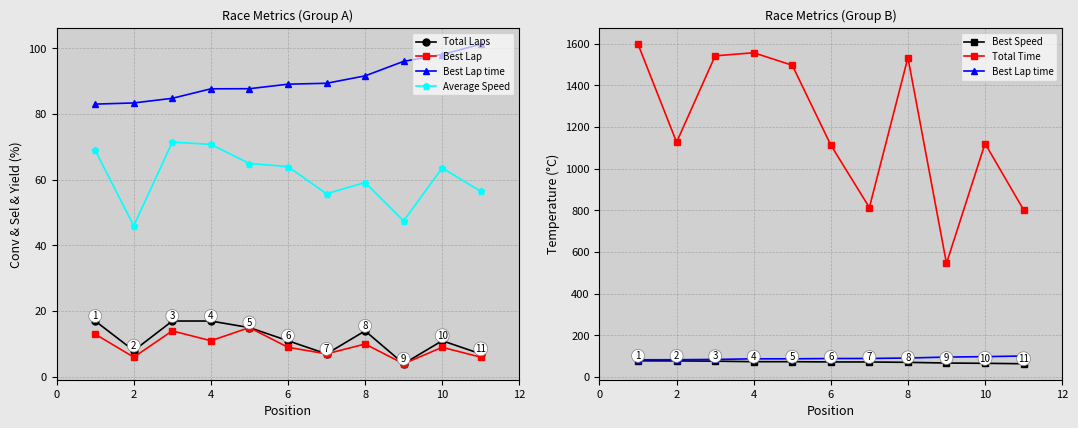

What value does the Best Speed series have at 8?

70.7